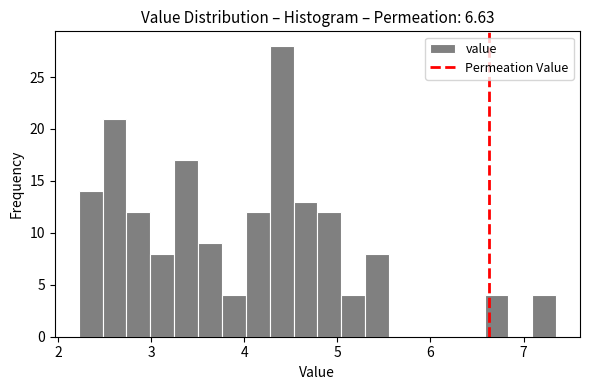

Read against the x-axis, roughly where is the centre of the tallest bar?

4.4